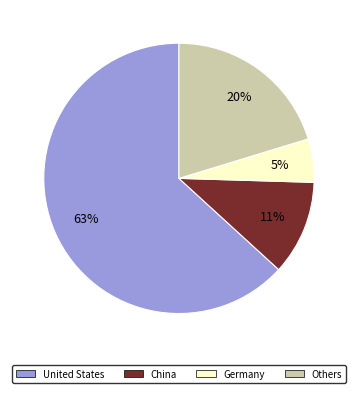

What is the smallest slice in the pie chart?

Germany